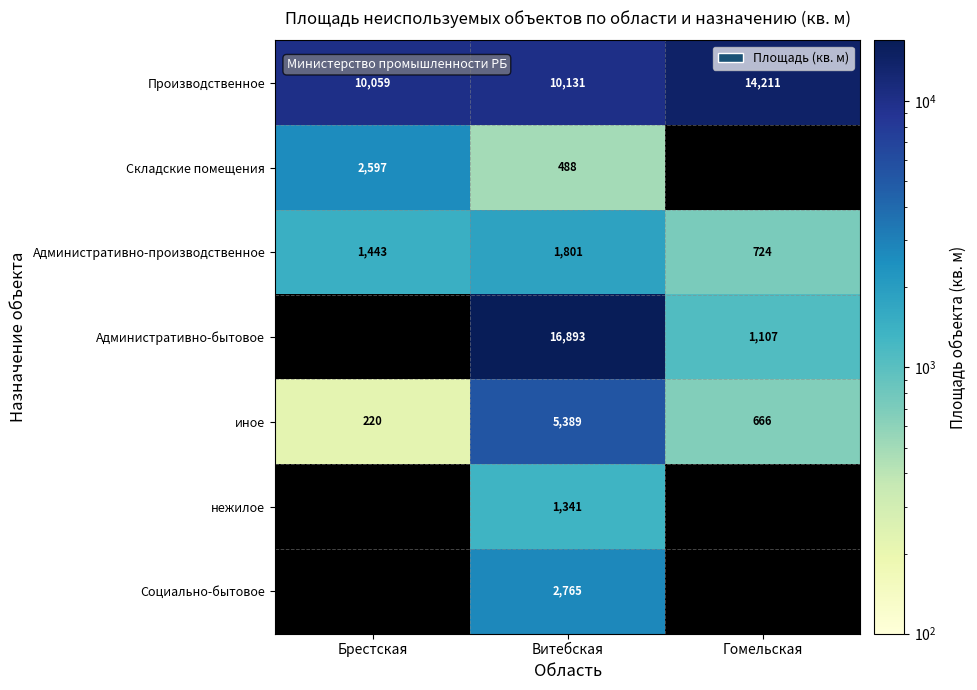

Which has a higher value, Витебская or Гомельская?

Гомельская